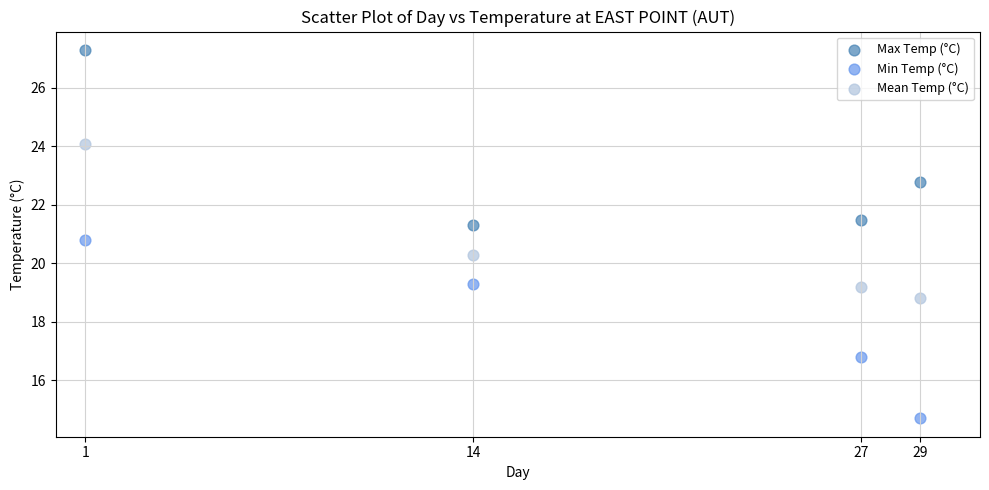

Across all data points, what is the range of X values (max minus min)?

28.0